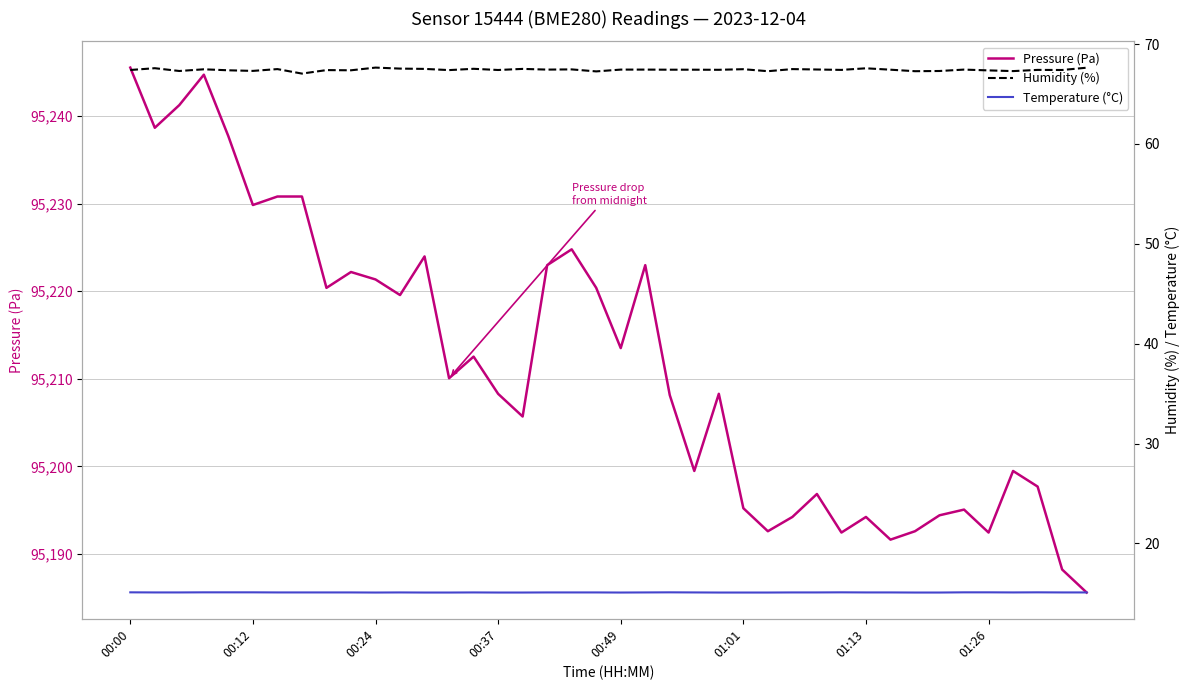

What is the highest value of the Pressure (Pa) series?

95245.5